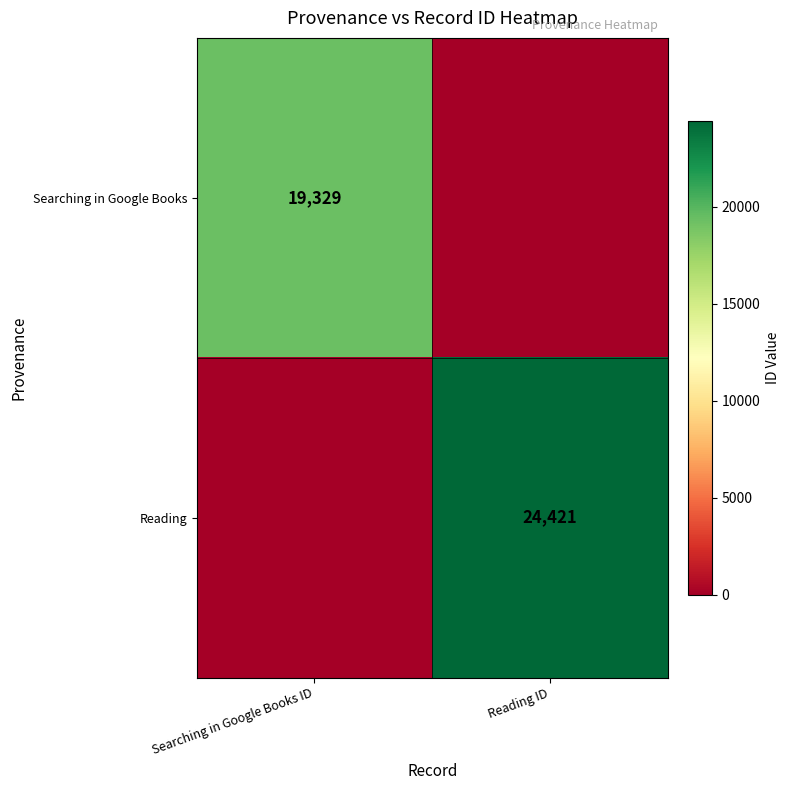

Is it true that Reading equals 24421 at Reading ID?

True